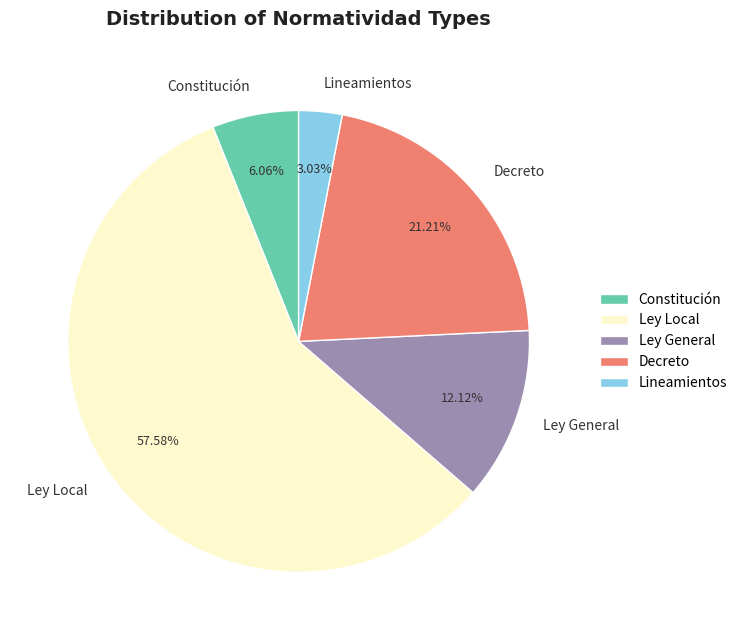

Which category has the biggest portion of the pie?

Ley Local